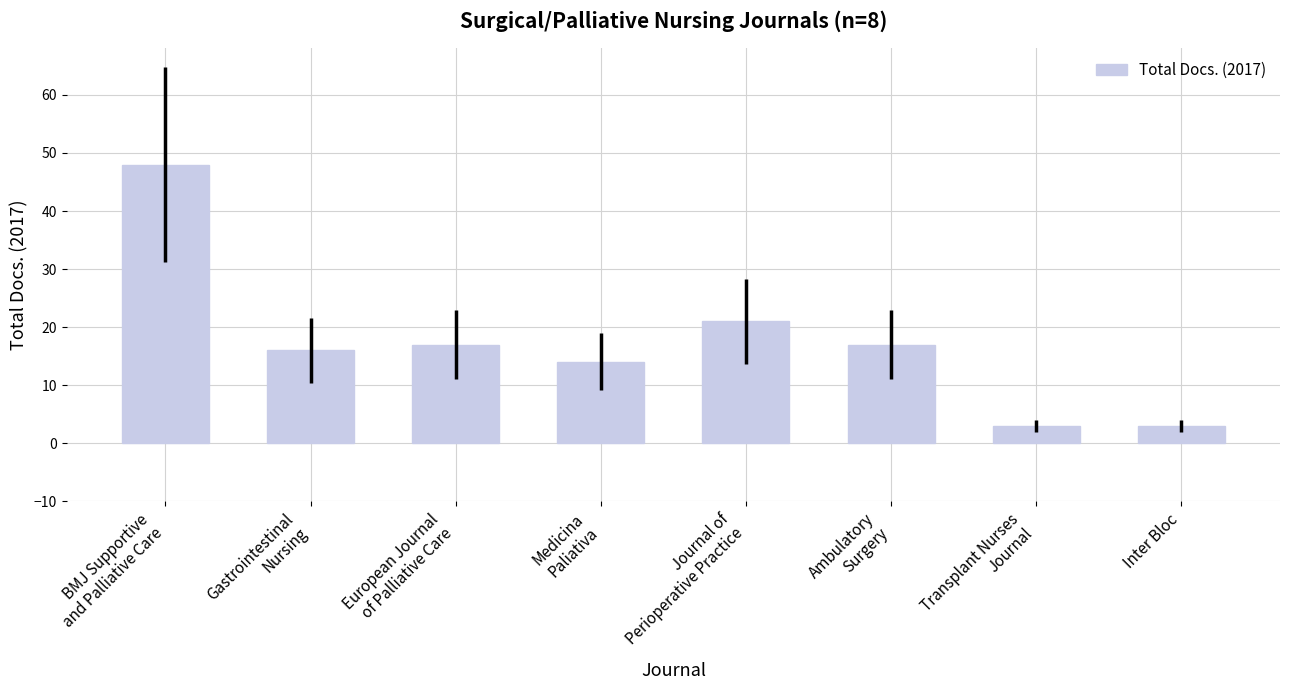

How many bars are there in total?

8